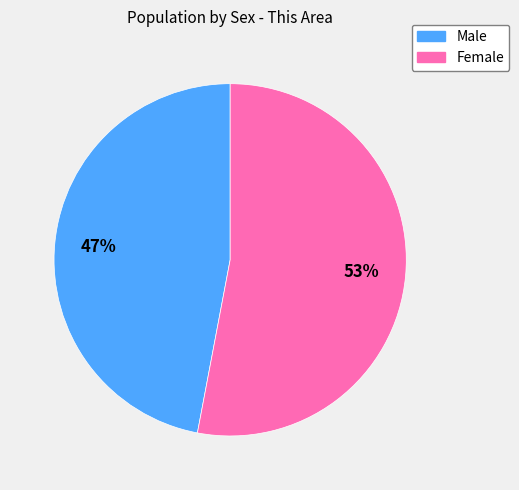

To the nearest percent, what is the combined percentage of Female and Male?

100%